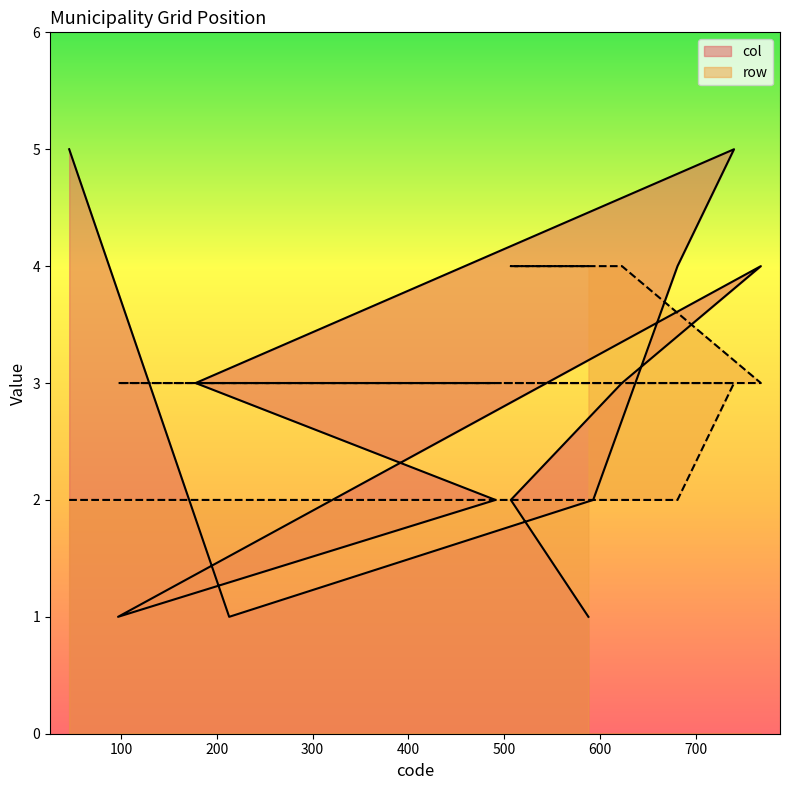

What is the value of the row point at the 2nd from the left?

2